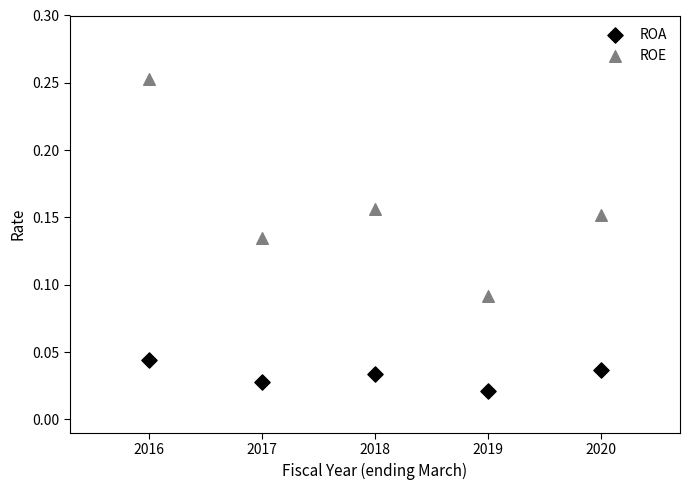

Which series has the largest Y range (max minus min)?

ROE